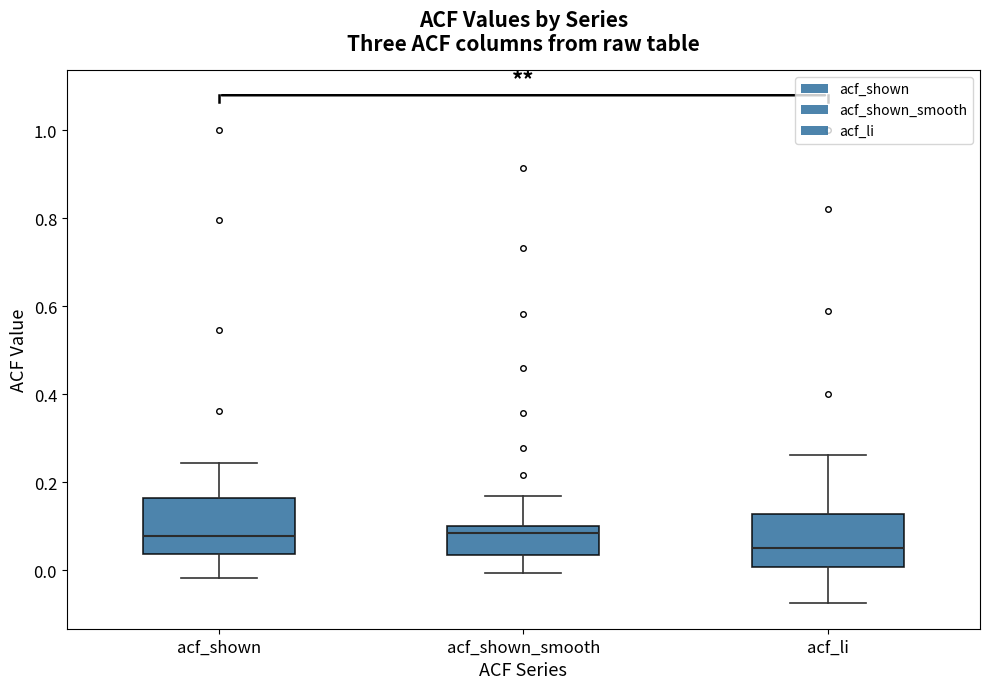

Which box's median line is the lowest?

acf_li